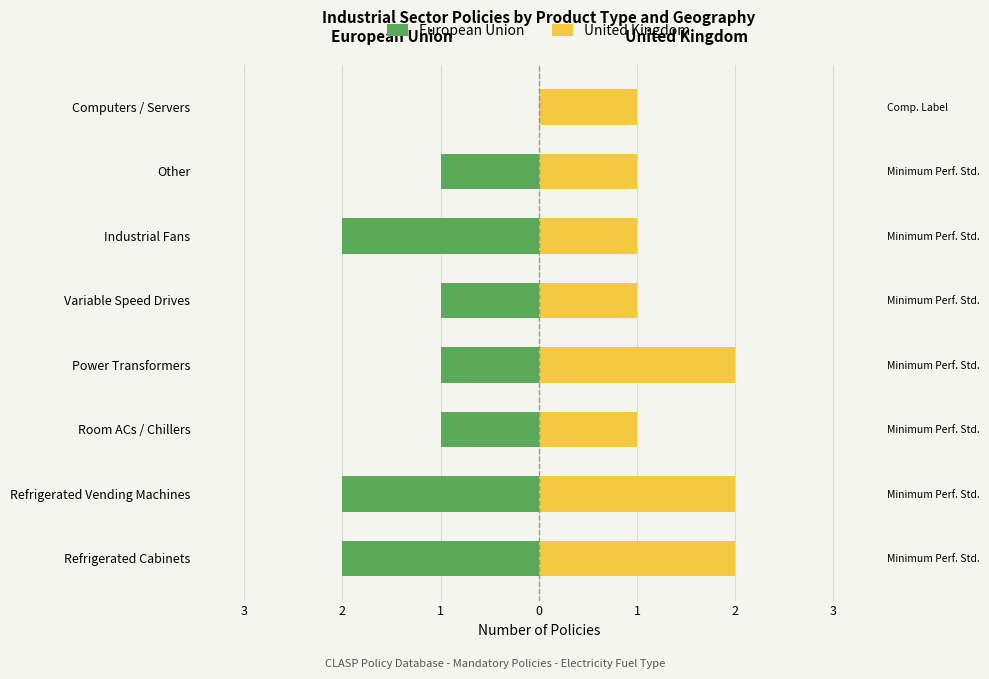

Is it true that United Kingdom equals 2 at Room ACs / Chillers?

False